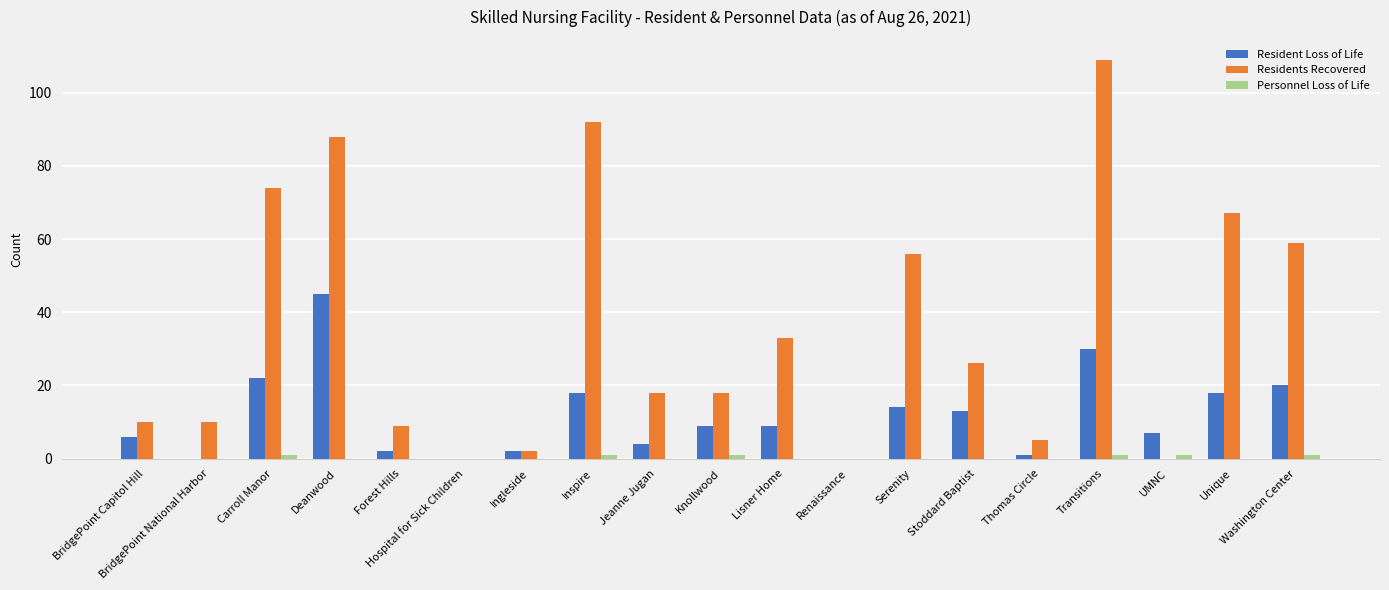

What is the sum of all Resident Loss of Life values?

220